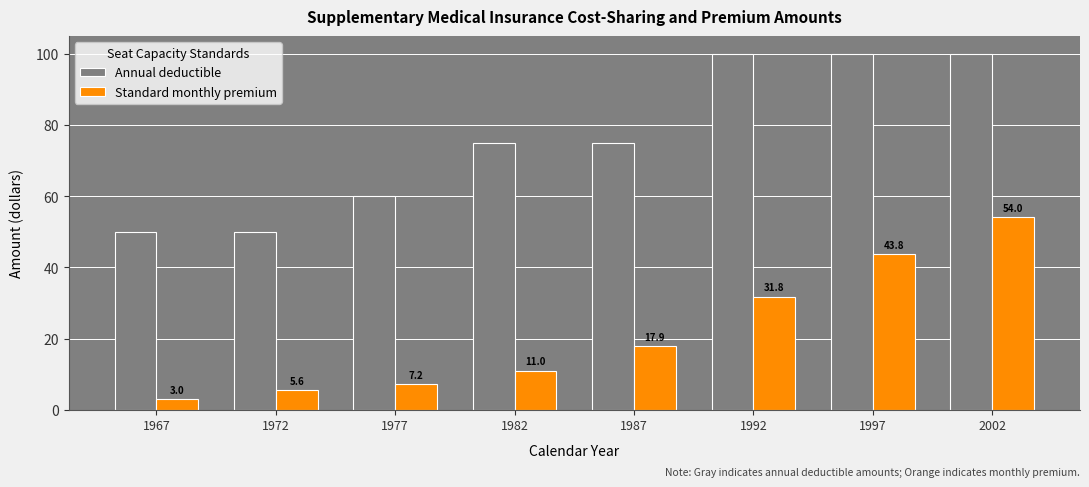

What is the value of the Standard monthly premium bar at the 2nd from the left?

5.6